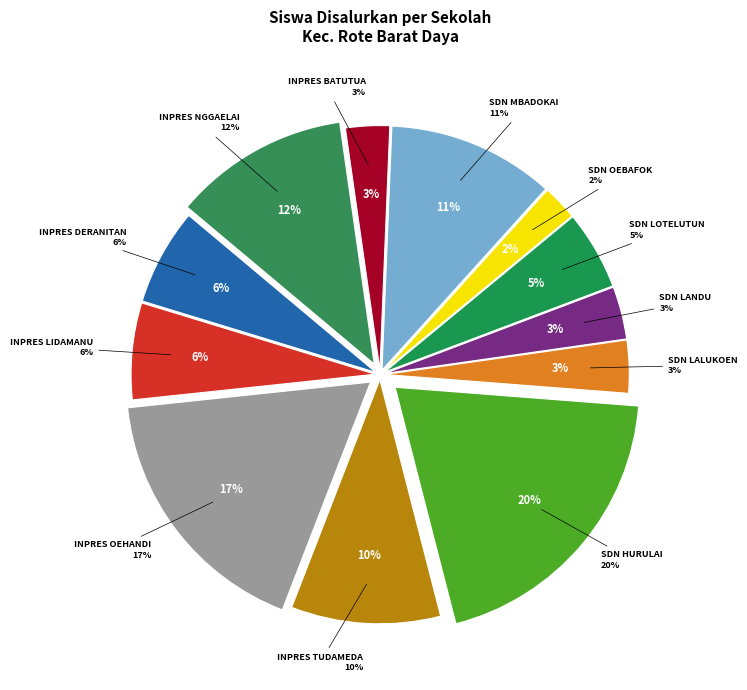

True or false: SD NEGERI OEBAFOK accounts for 9% of the total.

False